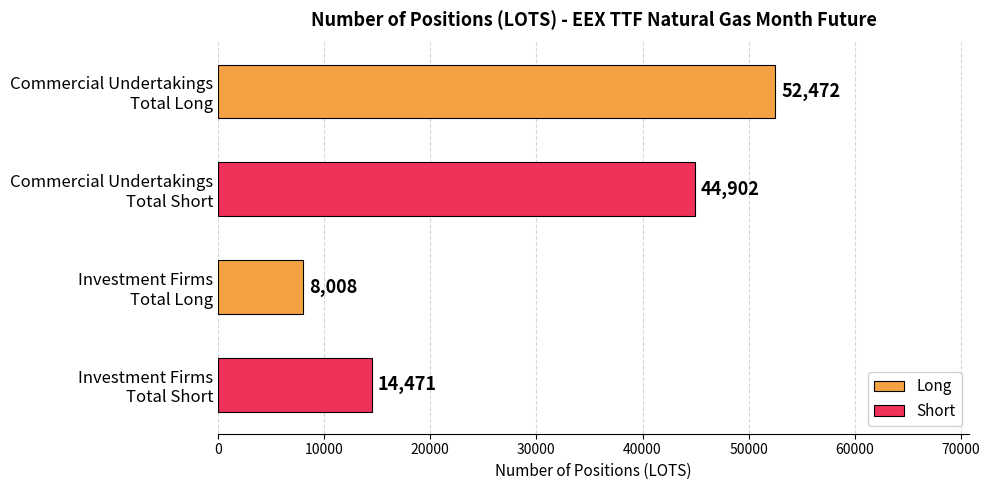

What is the smallest value displayed?

8008